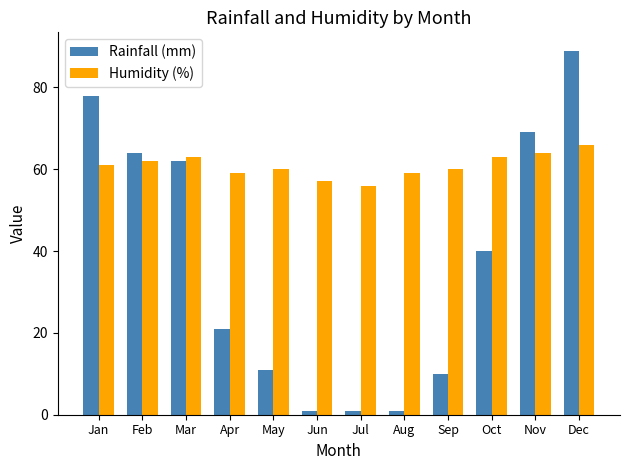

At how many categories does at least one series exceed 21?

12